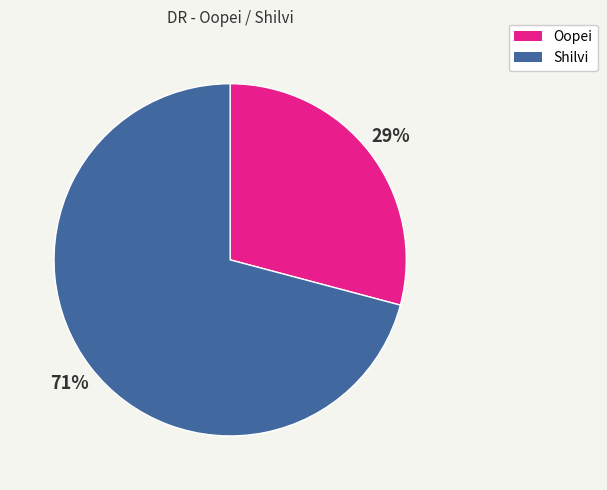

To the nearest percent, what is the combined percentage of Oopei and Shilvi?

100%